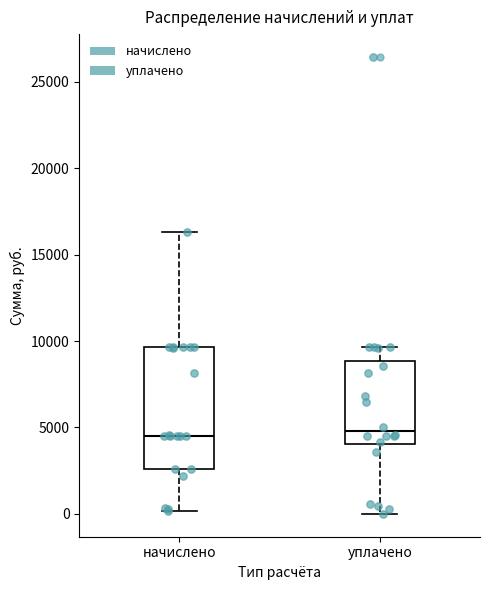

Reading left to right, transcribe this box plot: for each box, give where its median line is, the range the box spans, and where its two whiskers end, as read against the y-axis. The values are not printed on the chart, so give them approximately, as read against the axis.

начислено: median 4500, box 2500 to 9500, whiskers 0 to 16500
уплачено: median 5000, box 4000 to 9000, whiskers 0 to 9500